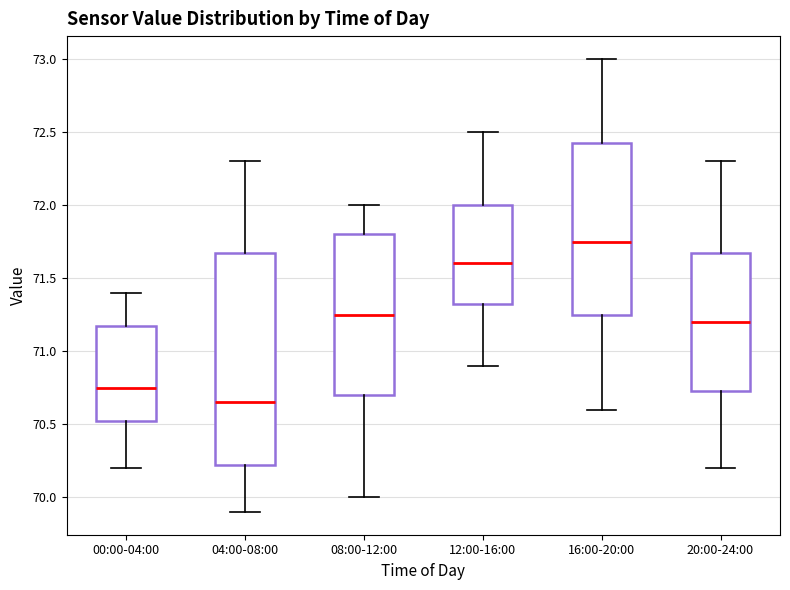

Reading left to right, transcribe this box plot: for each box, give where its median line is, the range the box spans, and where its two whiskers end, as read against the y-axis. The values are not printed on the chart, so give them approximately, as read against the axis.

00:00-04:00: median 70.75, box 70.55 to 71.20, whiskers 70.20 to 71.40
04:00-08:00: median 70.65, box 70.25 to 71.70, whiskers 69.90 to 72.30
08:00-12:00: median 71.25, box 70.70 to 71.80, whiskers 70.00 to 72.00
12:00-16:00: median 71.60, box 71.35 to 72.00, whiskers 70.90 to 72.50
16:00-20:00: median 71.75, box 71.25 to 72.45, whiskers 70.60 to 73.00
20:00-24:00: median 71.20, box 70.75 to 71.70, whiskers 70.20 to 72.30